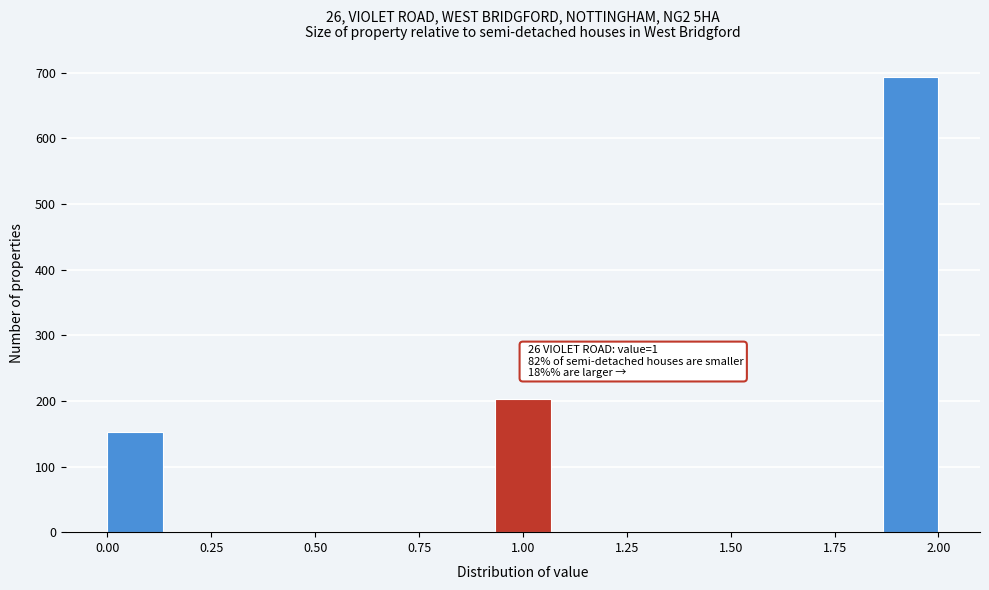

Around what value on the x-axis is the tallest bar? Give the approximate position of its centre, as read against the axis.

1.95